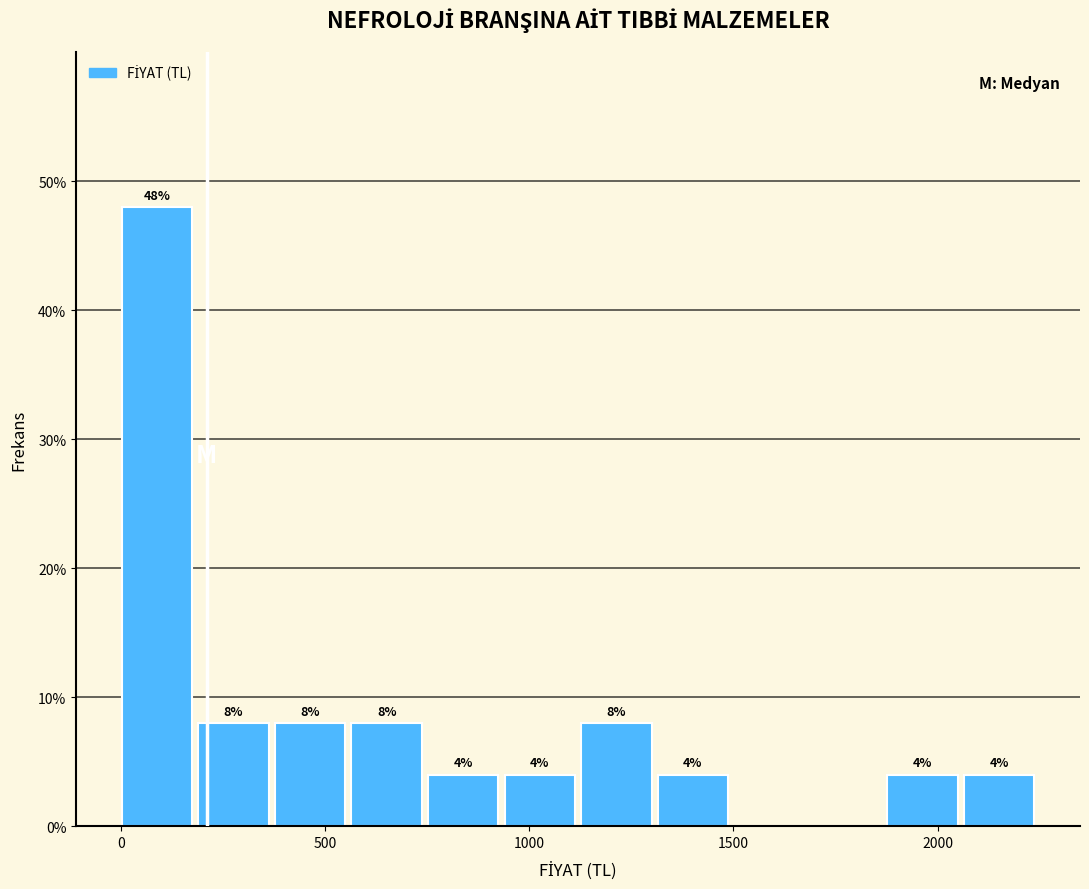

Around what value on the x-axis is the tallest bar? Give the approximate position of its centre, as read against the axis.

100